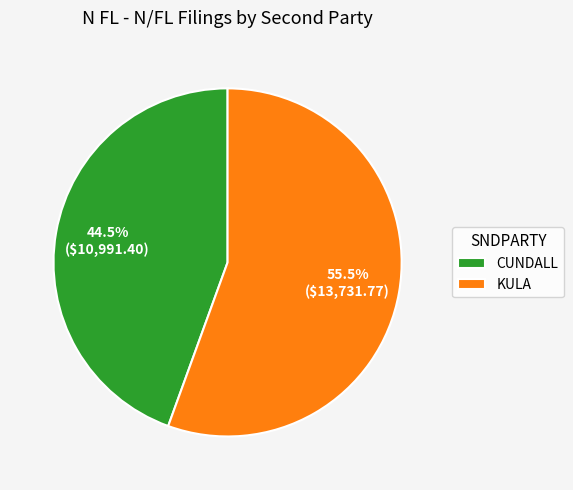

To the nearest percent, what is the average slice percentage?

50%